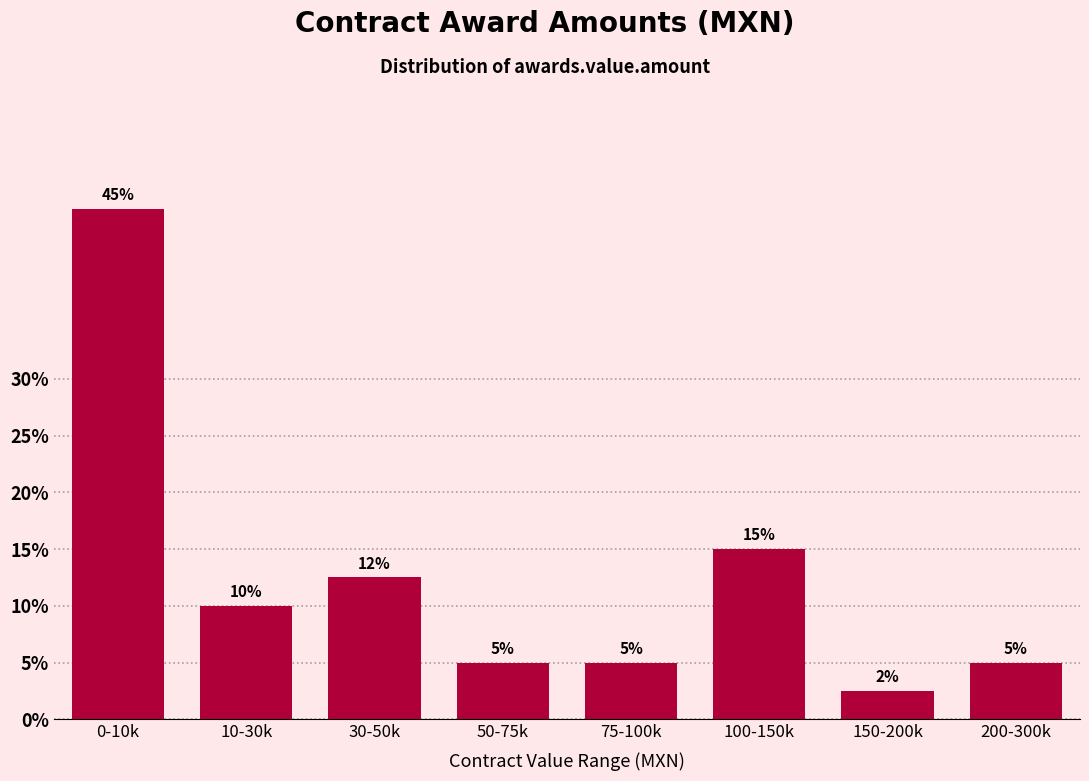

Which label corresponds to the largest value in the chart?

0-10k